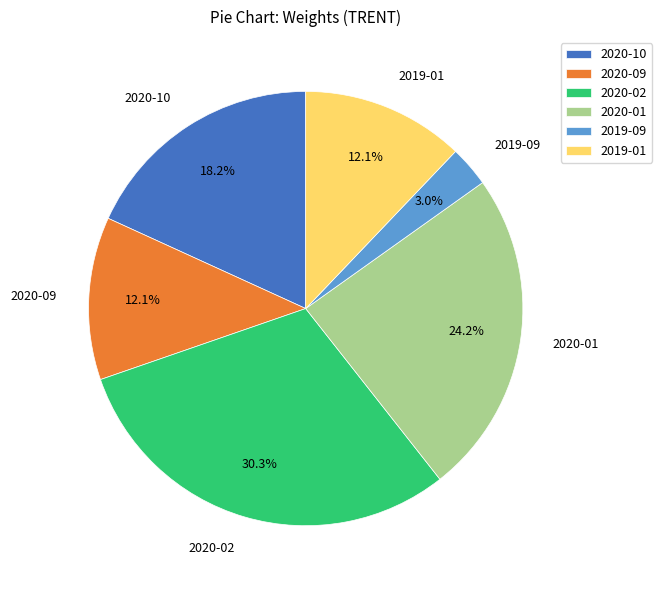

What percentage is the 2020-02 slice, to the nearest percent?

30%